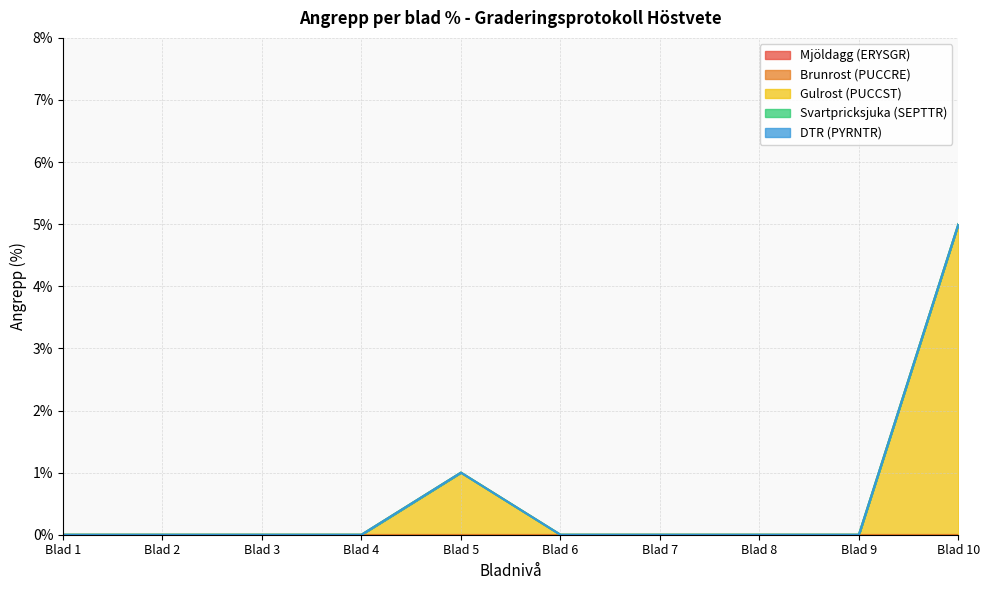

Which category has the highest value across all series?

Blad 10